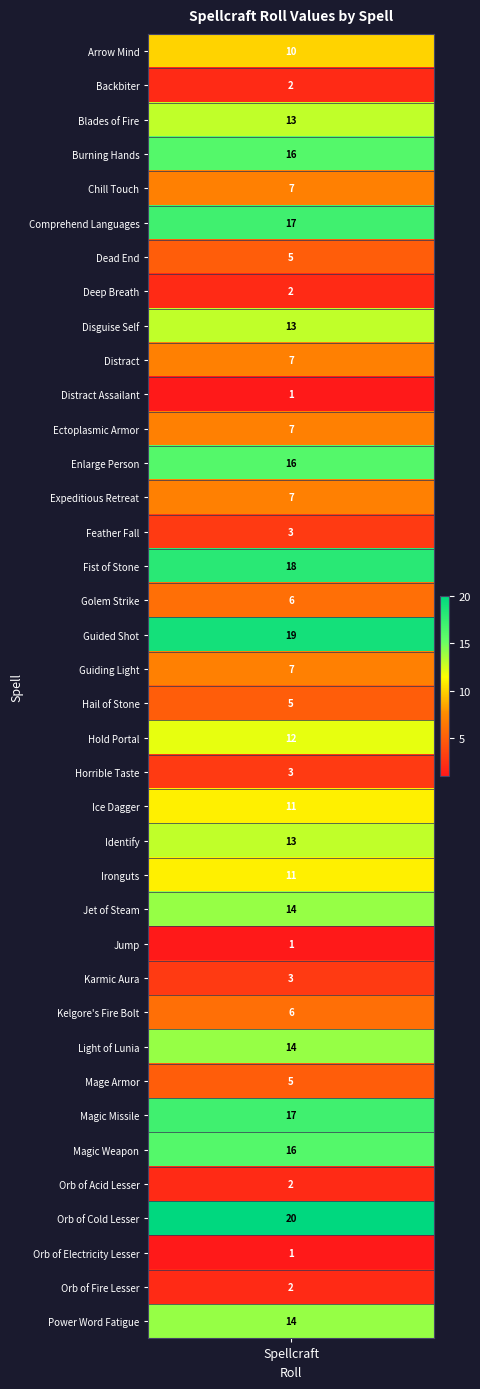

Approximately how many times larger is the value at Orb of Electricity Lesser compared to Orb of Cold Lesser?

0.1